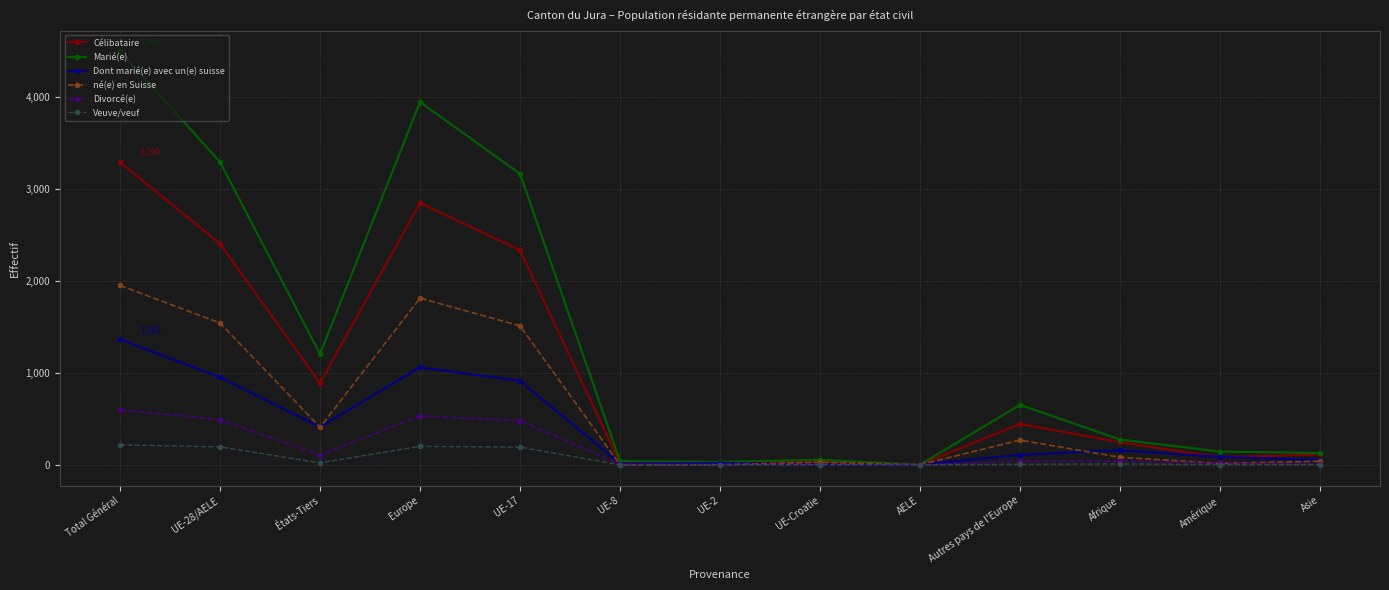

Where is Marié(e) nearest to the value 2248?

UE-17